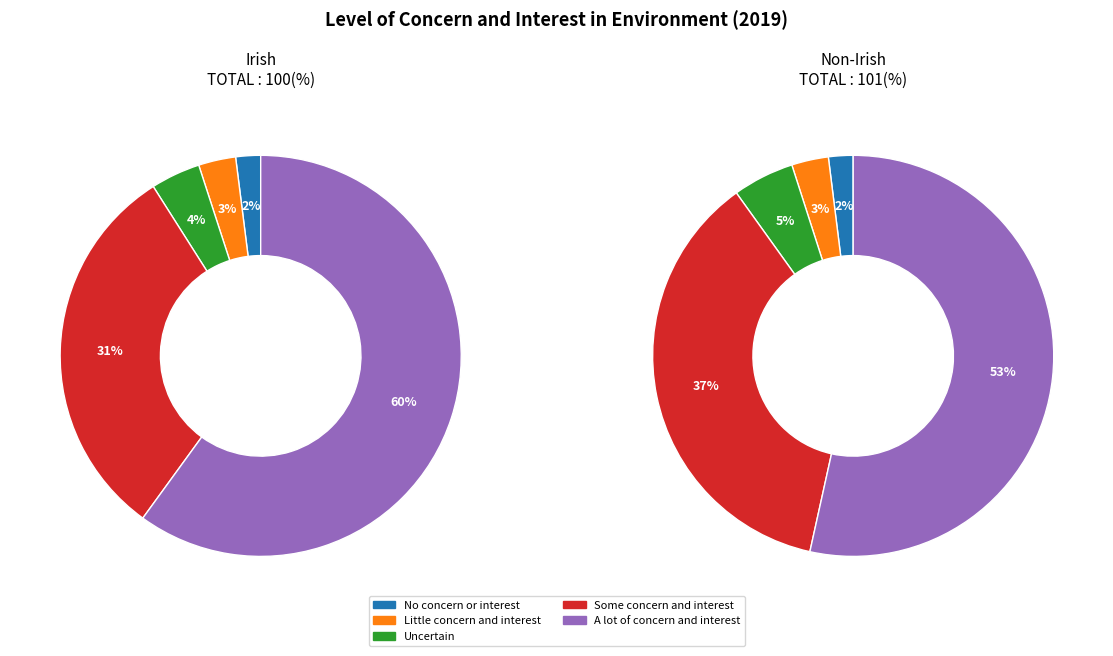

To the nearest percent, what portion does Uncertain represent?

4%